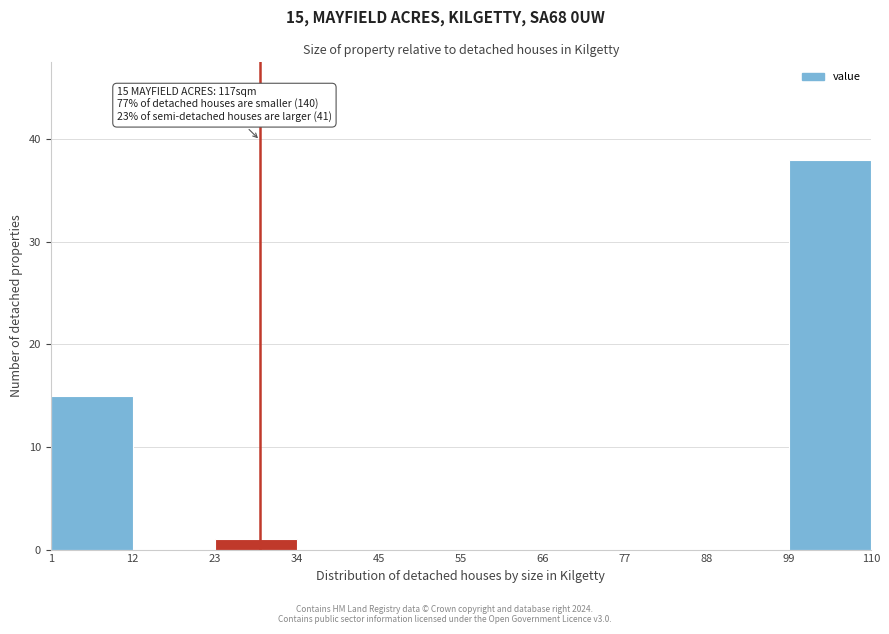

Which range on the x-axis has the tallest bar?

99 to 110